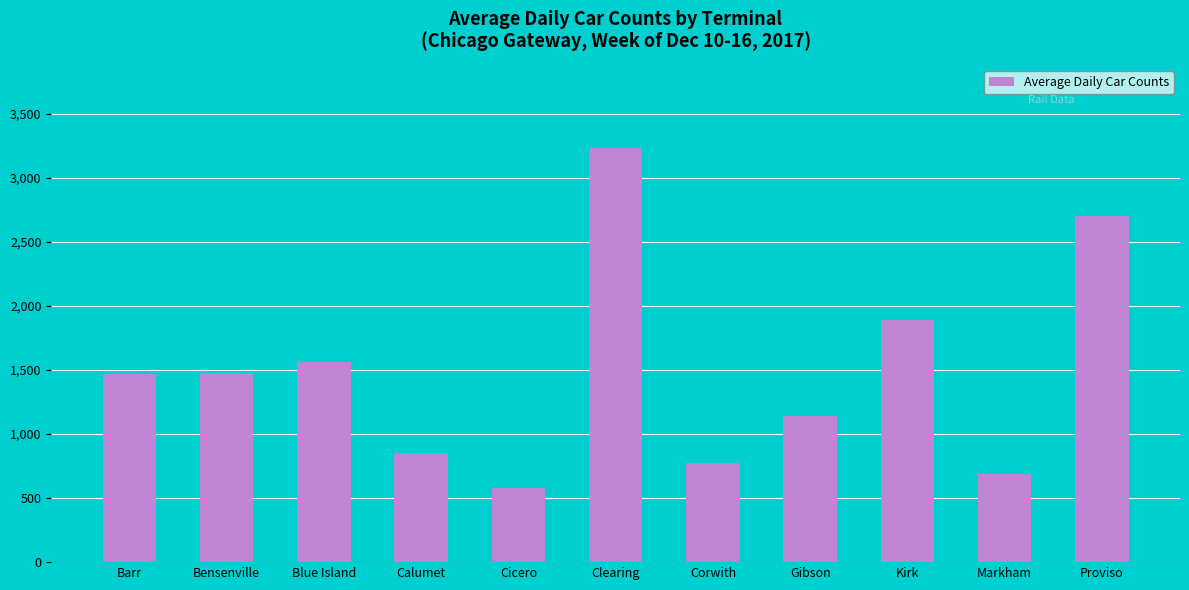

What position from the right is Barr?

11